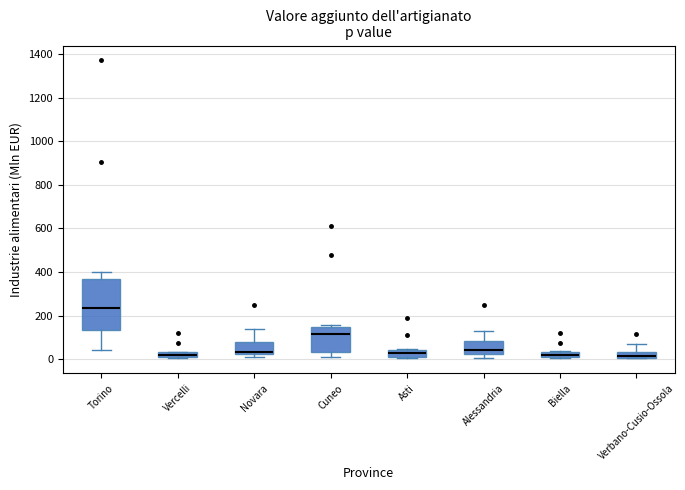

Comparing the boxes themselves (not the whiskers), which one is the tallest?

Torino